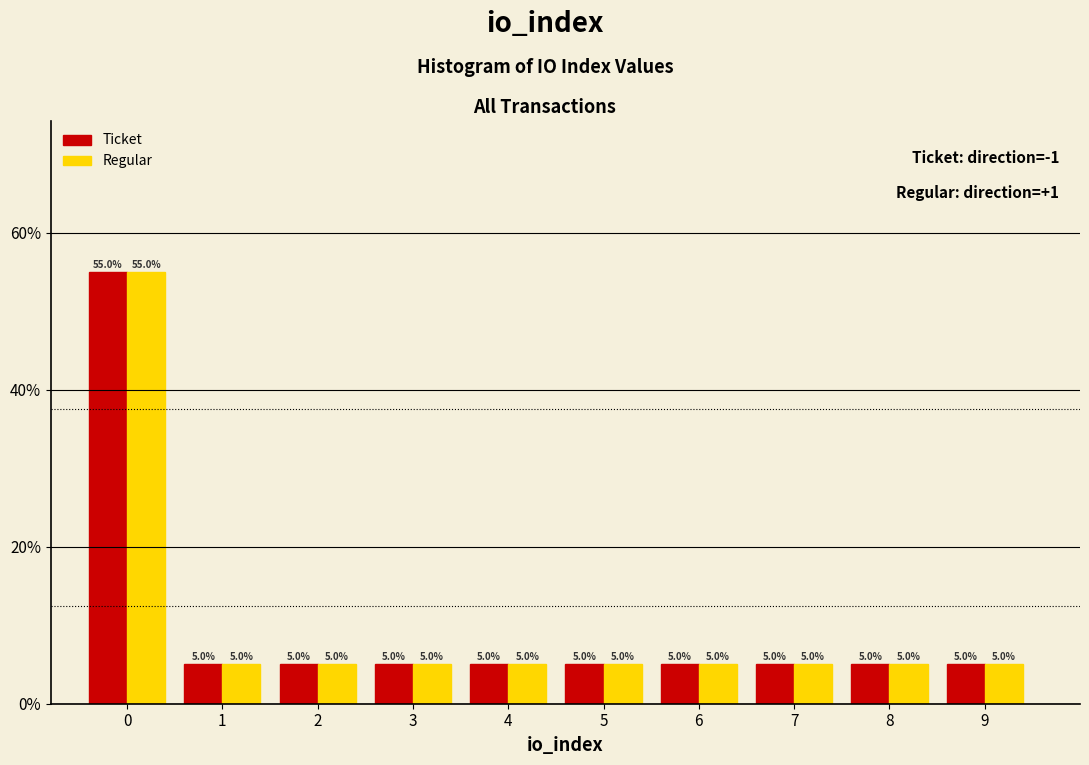

Reading left to right, transcribe this chart: for each range on the x-axis, give the height of each series' bar.

-0.5 to 0.5: Ticket=55.0	Regular=55.0
0.5 to 1.5: Ticket=5.0	Regular=5.0
1.5 to 2.5: Ticket=5.0	Regular=5.0
2.5 to 3.5: Ticket=5.0	Regular=5.0
3.5 to 4.5: Ticket=5.0	Regular=5.0
4.5 to 5.5: Ticket=5.0	Regular=5.0
5.5 to 6.5: Ticket=5.0	Regular=5.0
6.5 to 7.5: Ticket=5.0	Regular=5.0
7.5 to 8.5: Ticket=5.0	Regular=5.0
8.5 to 9.5: Ticket=5.0	Regular=5.0